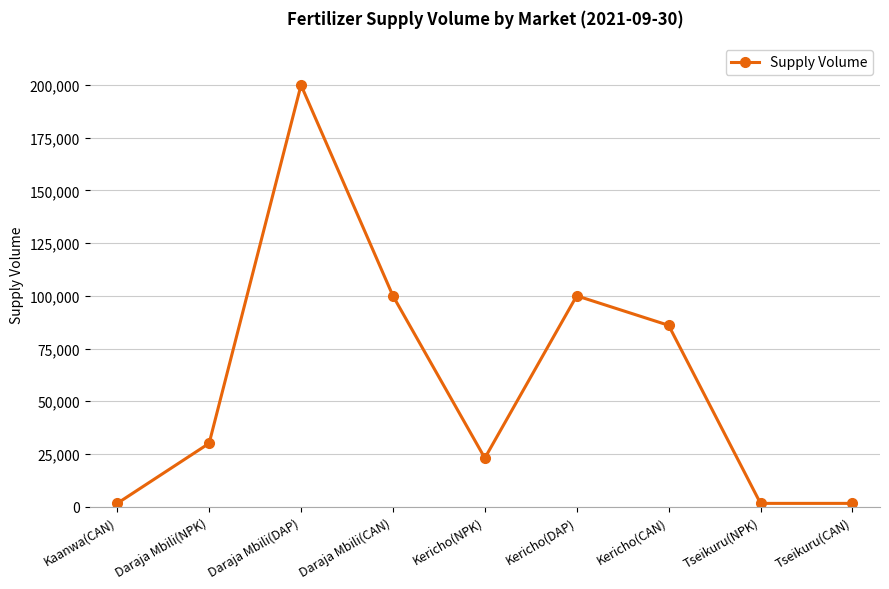

What is the approximate value at Daraja Mbili(CAN)?

100000